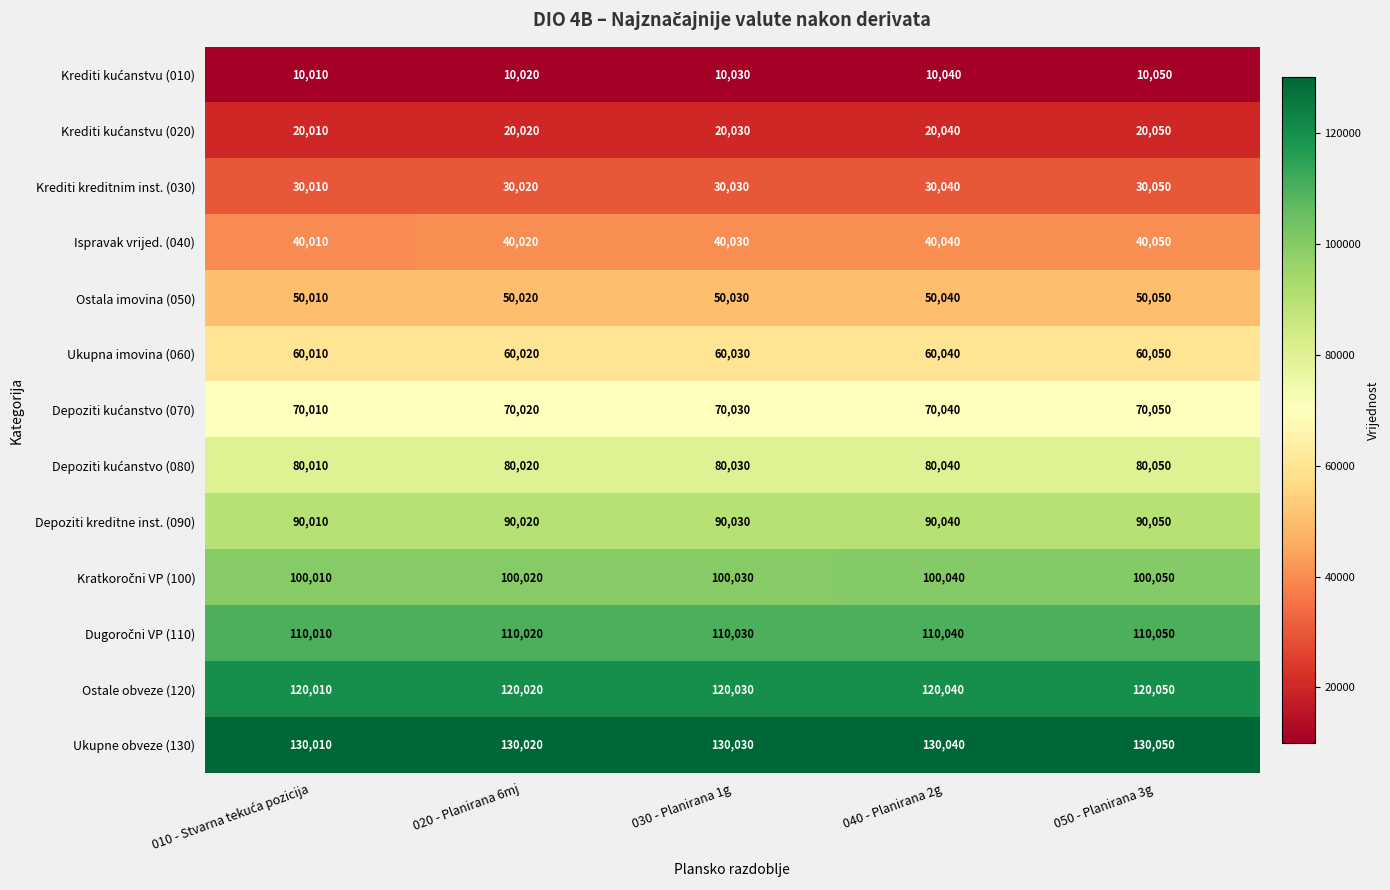

Which label corresponds to the largest value in the chart?

050 - Planirana 3g